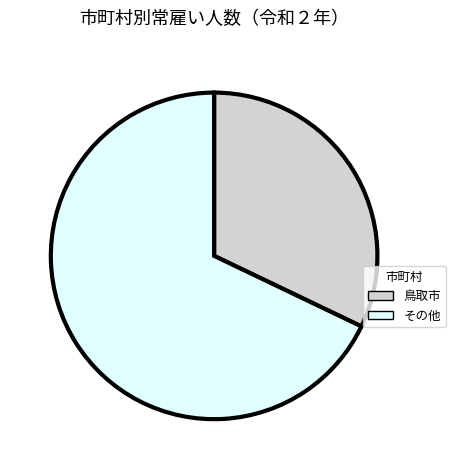

Is there a majority slice in this chart?

Yes